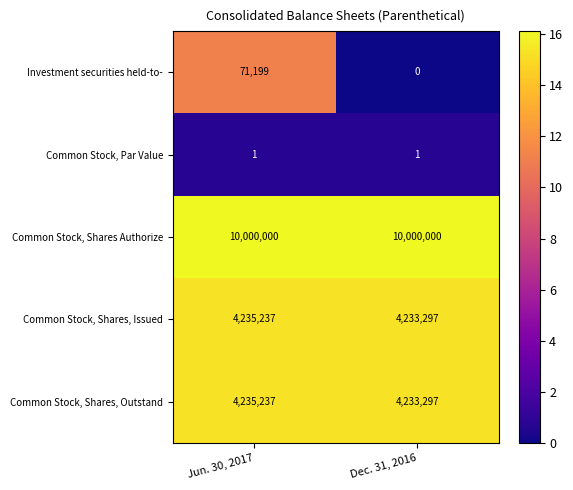

How many data points does each series have?

2